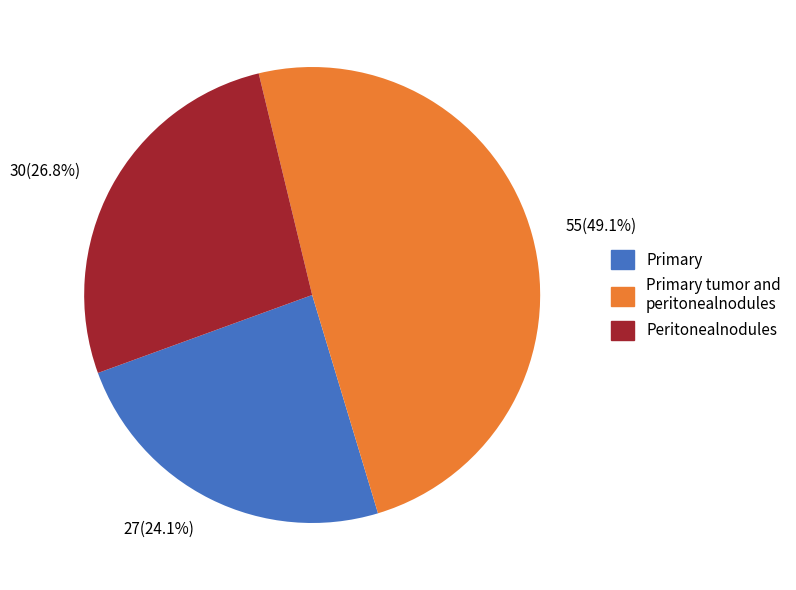

Is there any slice that represents more than half of the pie?

No